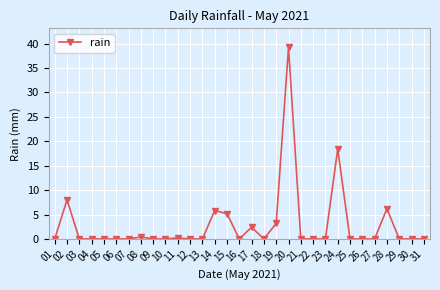

At which category does the chart reach its peak across all series?

20